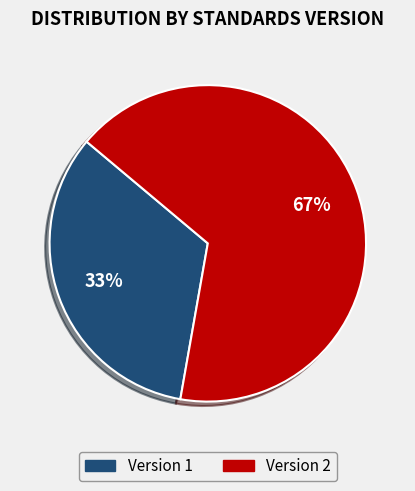

Is there a majority slice in this chart?

Yes